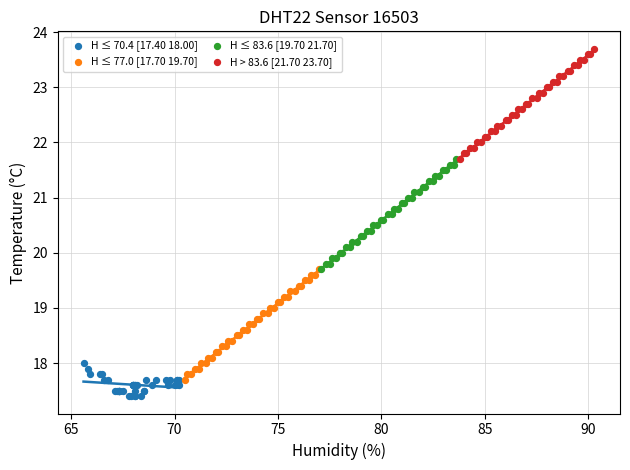

Which series contains the lowest Y value?

H ≤ 70.4 [17.40 18.00]